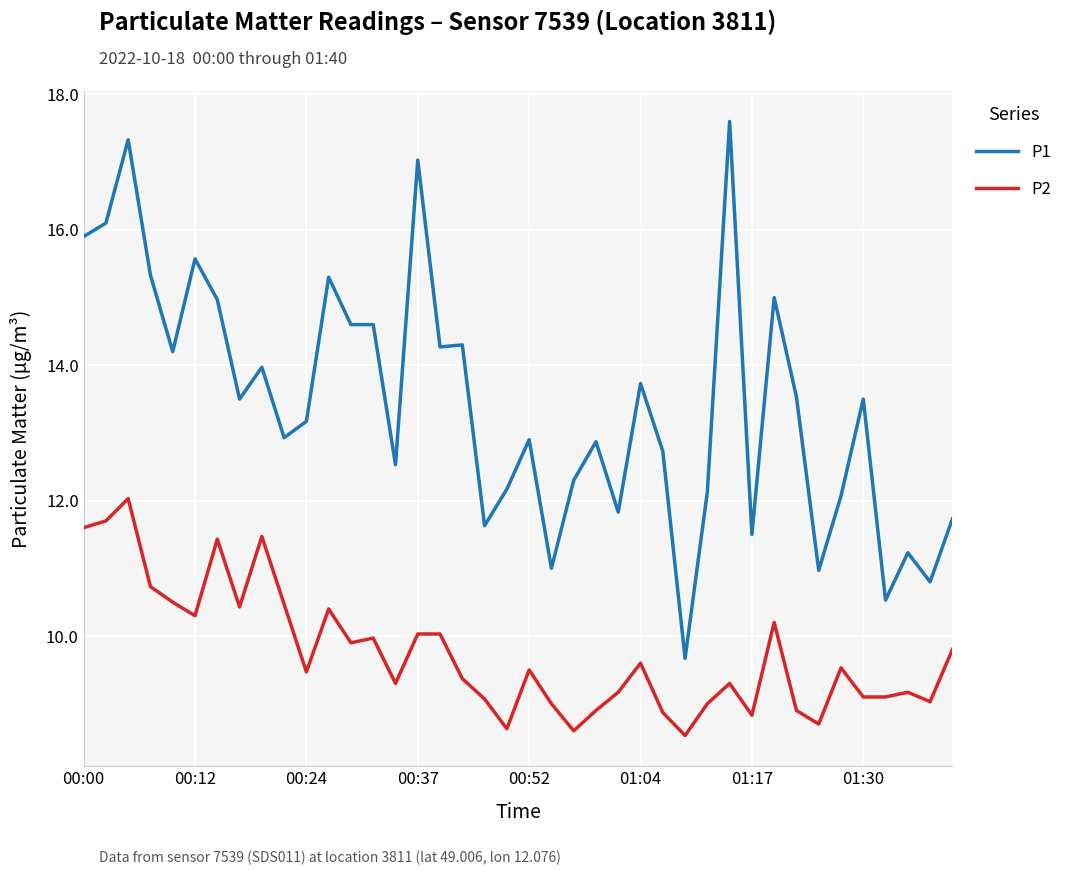

What is the difference between the maximum and minimum values in the P2 series?

3.5